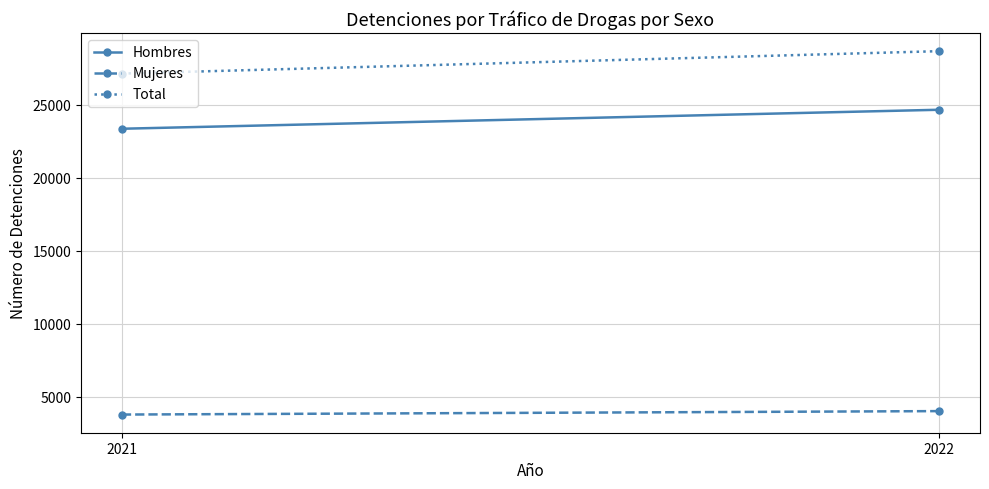

Which label corresponds to the largest value in the chart?

2022